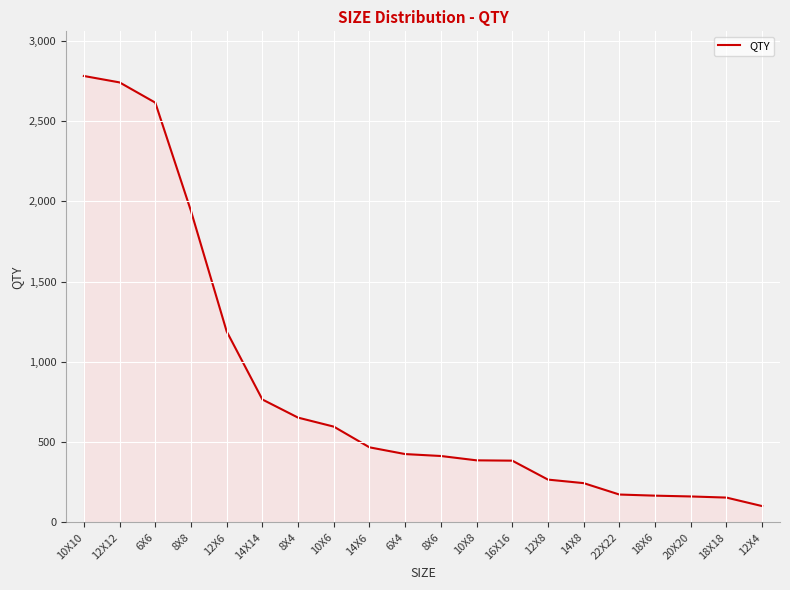

Read the value at 10X8, to the nearest 50.

400